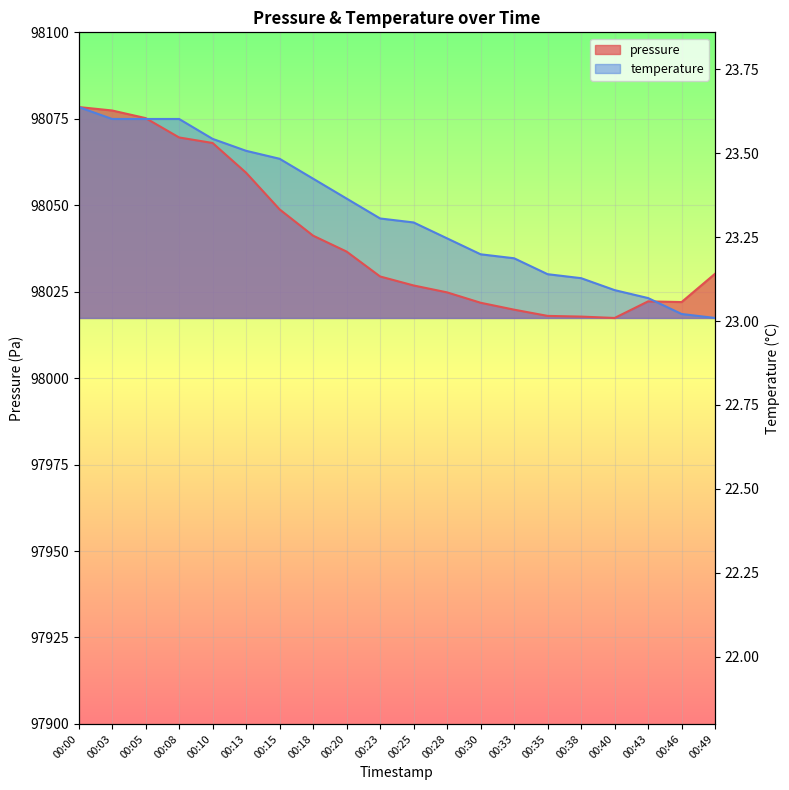

True or false: temperature and pressure cross at least once.

True